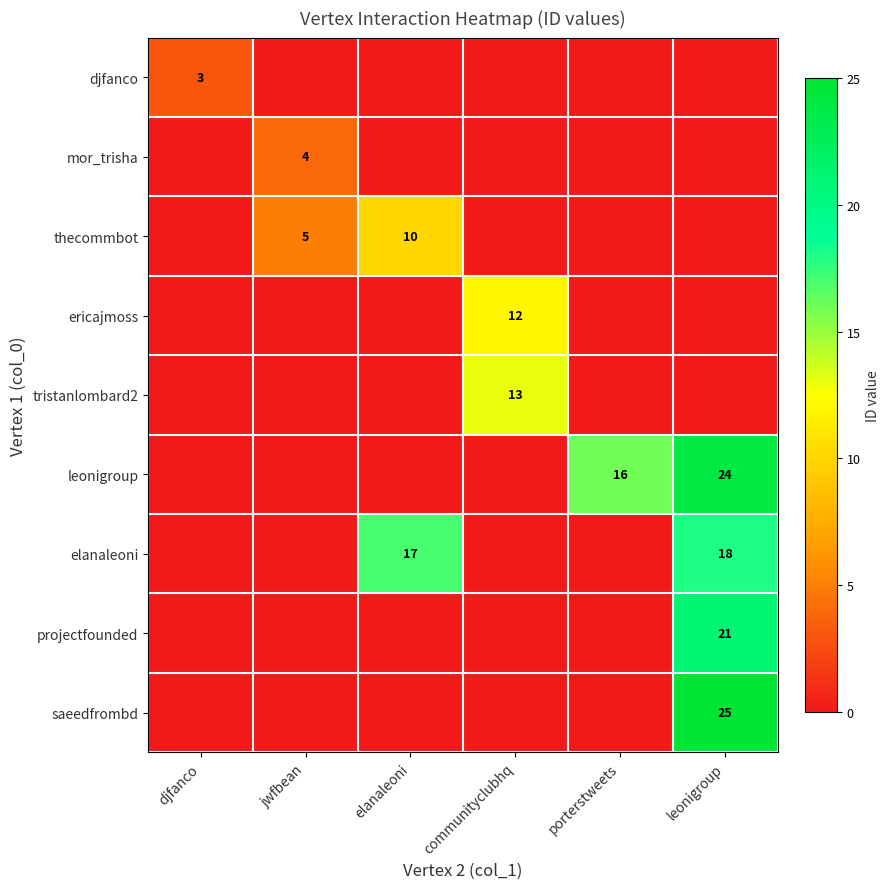

Is it true that thecommbot equals 13 at elanaleoni?

False